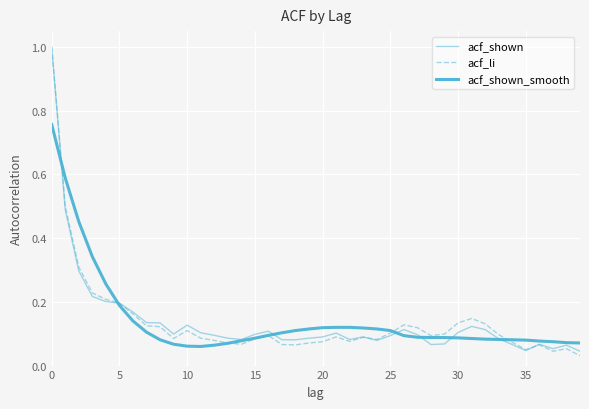

Which label corresponds to the smallest value in the chart?

39